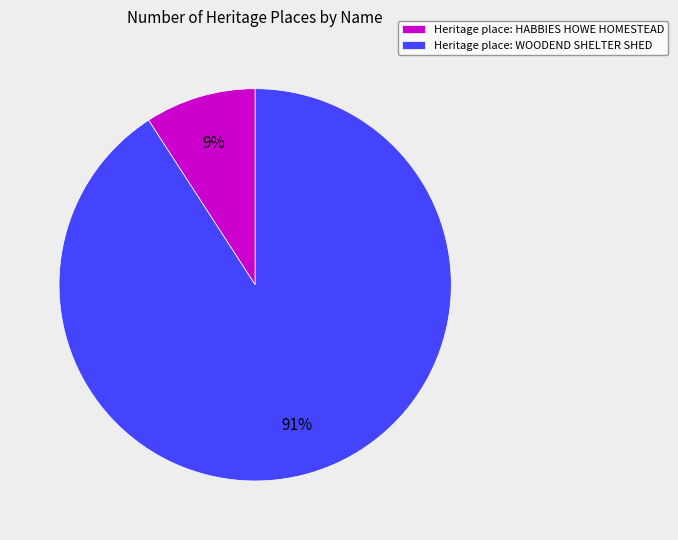

How many slices are in this pie chart?

2